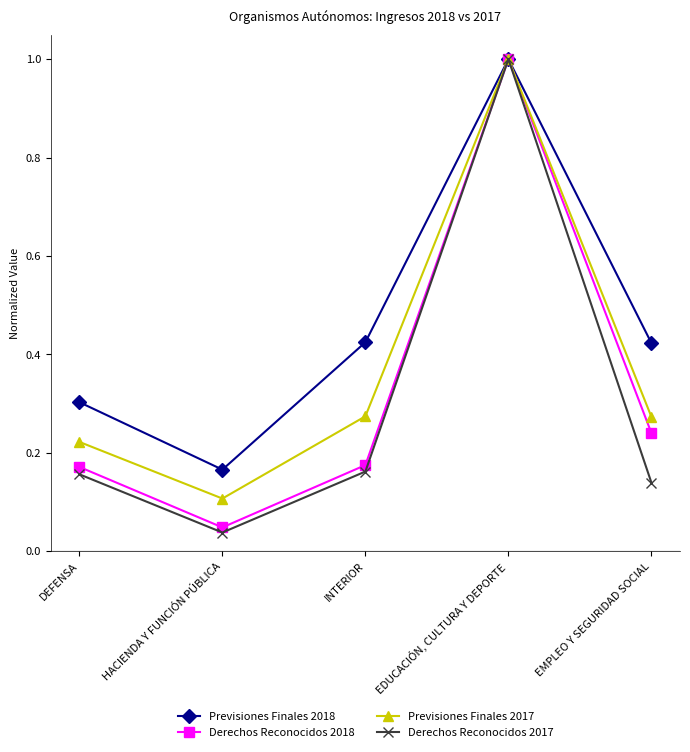

At how many categories does at least one series exceed 0?

5